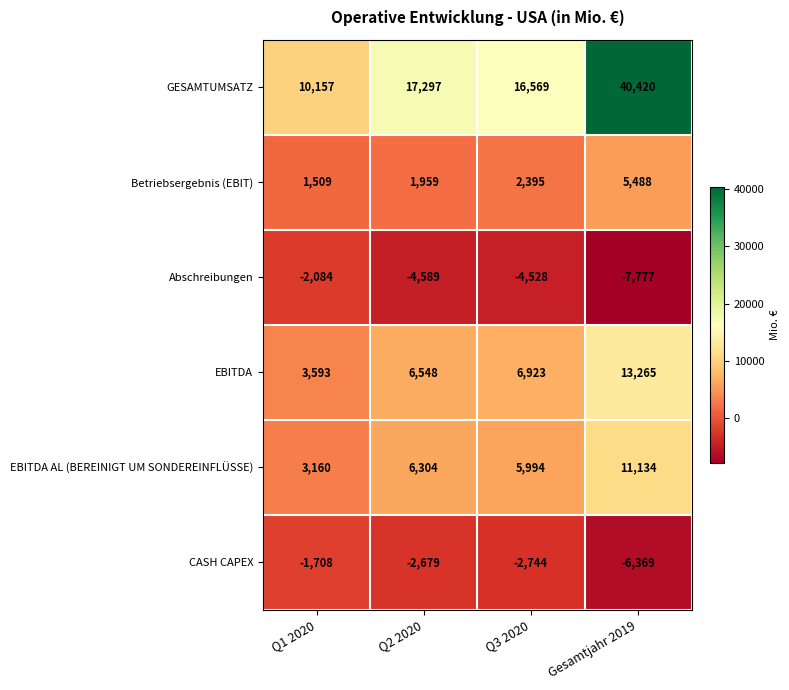

What is the sum of all CASH CAPEX values?

-13500